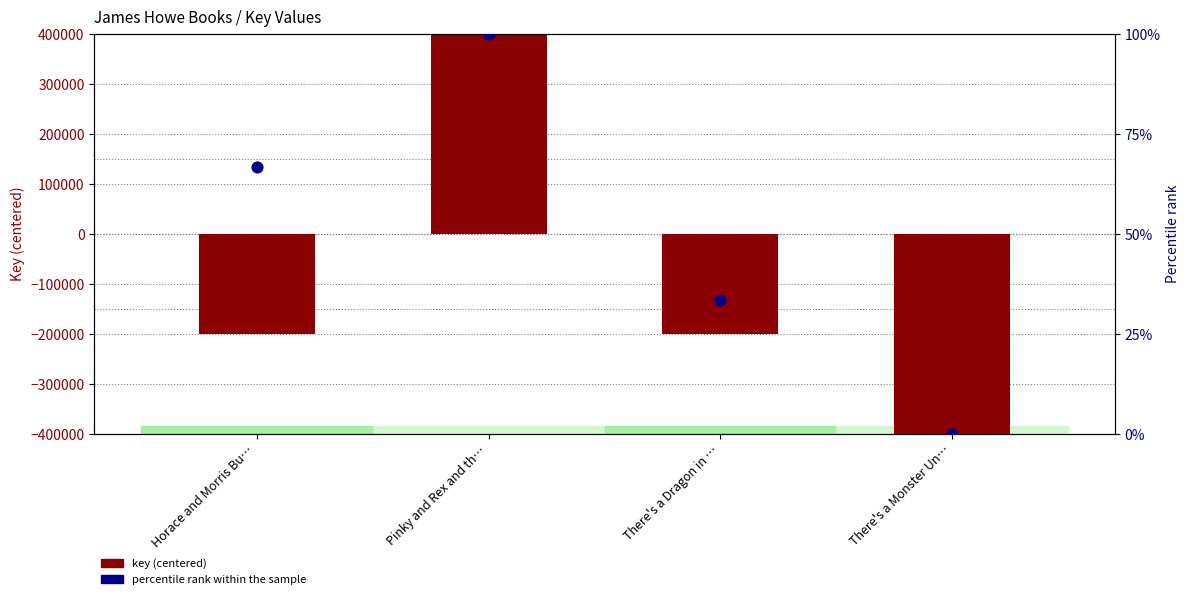

What is the total value across all series at There's a Monster Un…?

-527612.2